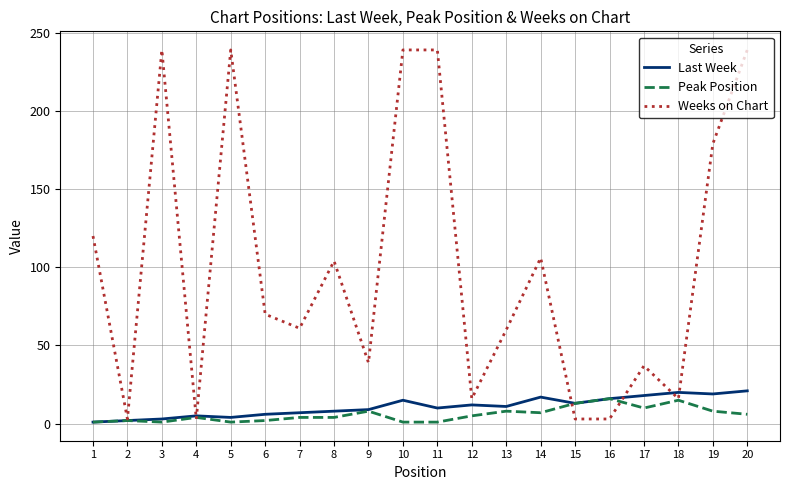

True or false: Last Week and Weeks on Chart intersect in this chart.

True